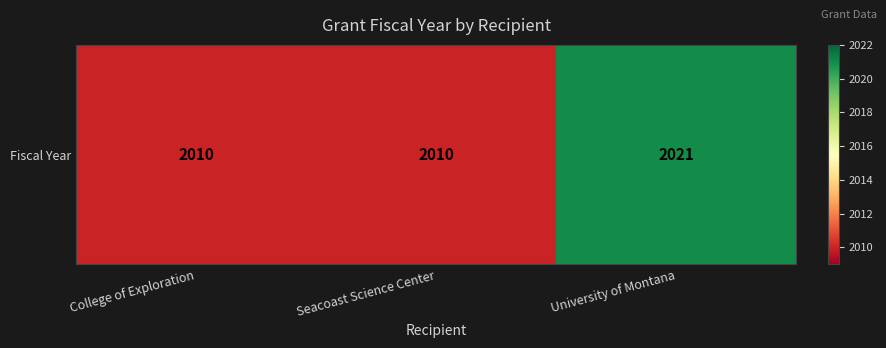

What is the minimum value shown in the chart?

2010